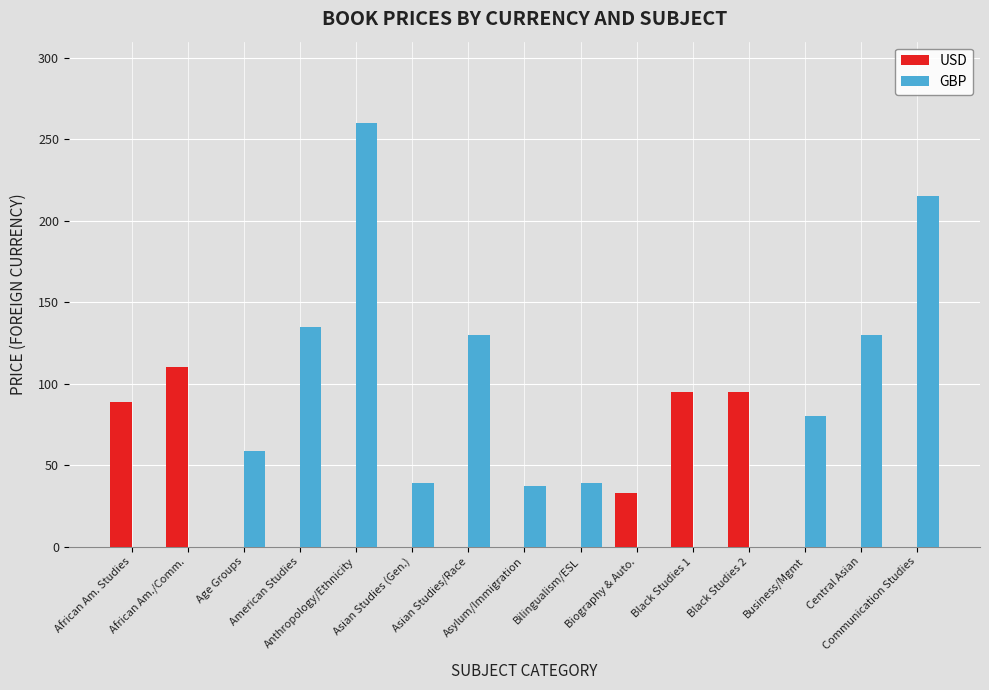

What are all the series names shown in the legend?

USD, GBP